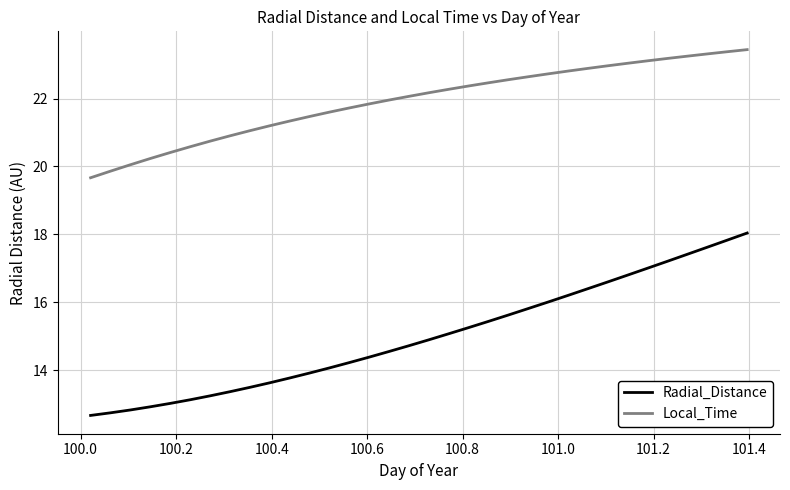

True or false: Local_Time and Radial_Distance cross at least once.

False